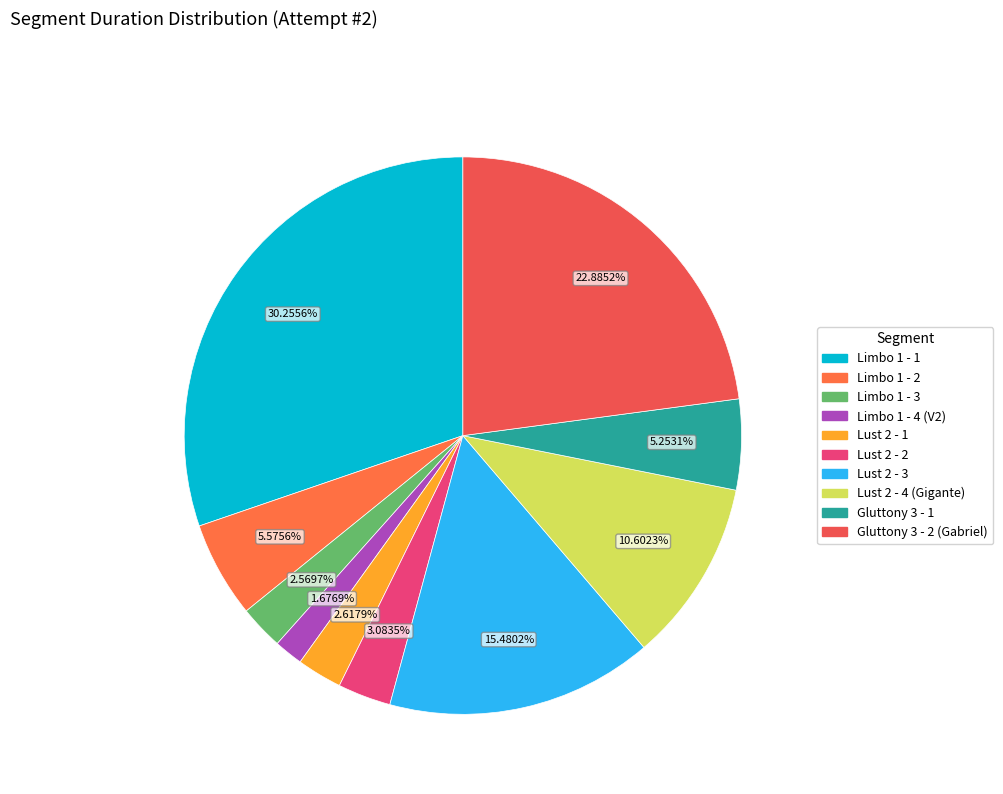

To the nearest percent, what percentage of the pie is Lust 2 - 1?

3%